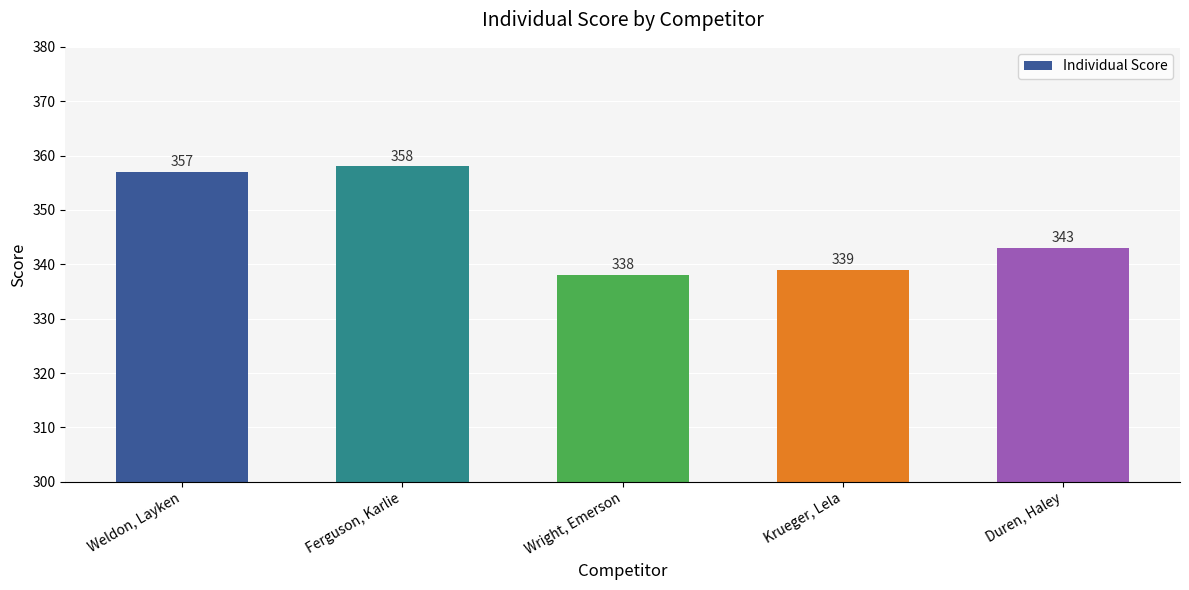

List the labels in order of value, largest first.

Ferguson, Karlie, Weldon, Layken, Duren, Haley, Krueger, Lela, Wright, Emerson